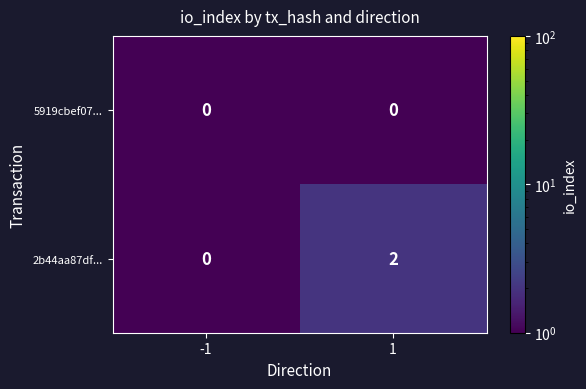

Rank the series at 1 from highest to lowest value.

2b44aa87df..., 5919cbef07...